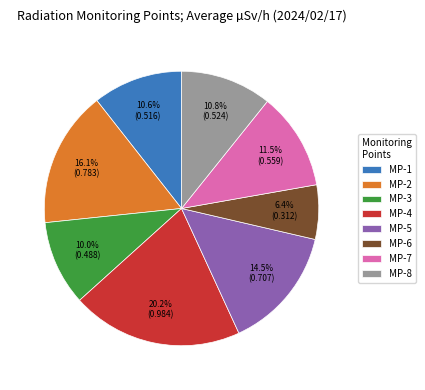

The MP-2 slice represents 16% of the pie. True or false?

True